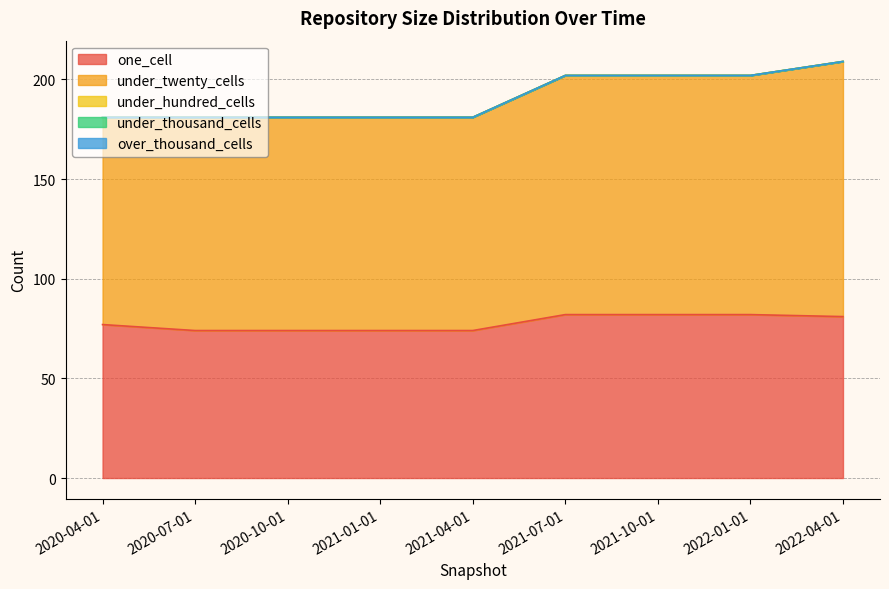

What is the sum of all one_cell values?

700